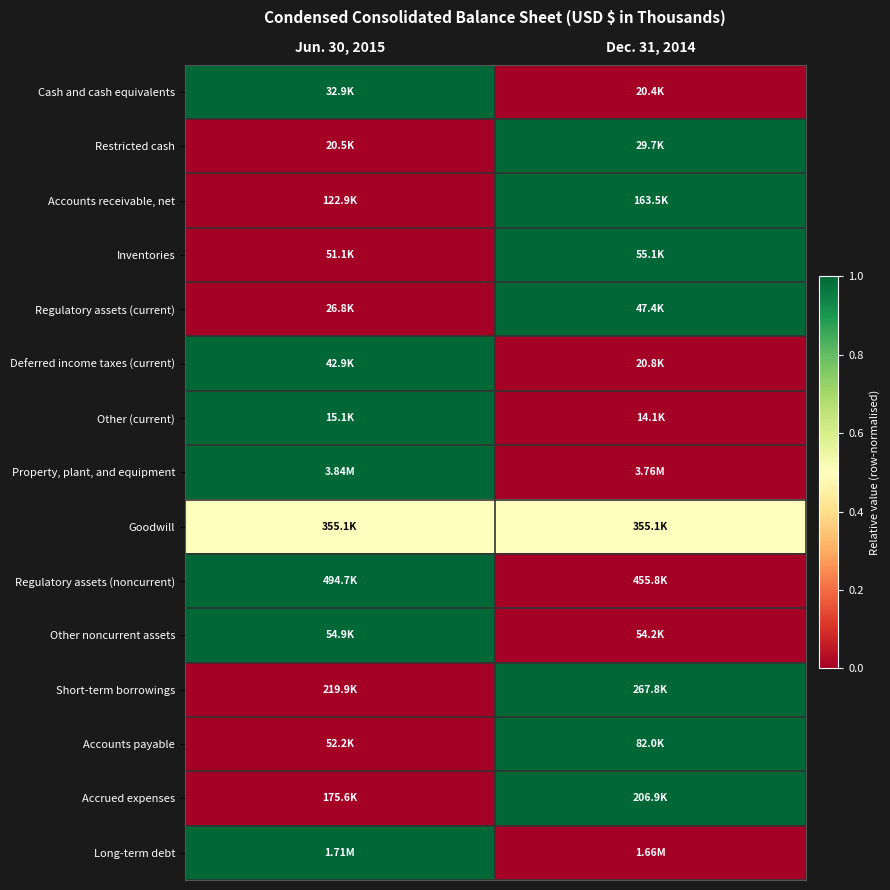

Reading left to right, what are all the values shown in this chart?

Cash and cash equivalents: Jun. 30, 2015=1.0	Dec. 31, 2014=0.0
Restricted cash: Jun. 30, 2015=0.0	Dec. 31, 2014=1.0
Accounts receivable, net: Jun. 30, 2015=0.0	Dec. 31, 2014=1.0
Inventories: Jun. 30, 2015=0.0	Dec. 31, 2014=1.0
Regulatory assets (current): Jun. 30, 2015=0.0	Dec. 31, 2014=1.0
Deferred income taxes (current): Jun. 30, 2015=1.0	Dec. 31, 2014=0.0
Other (current): Jun. 30, 2015=1.0	Dec. 31, 2014=0.0
Property, plant, and equipment: Jun. 30, 2015=1.0	Dec. 31, 2014=0.0
Goodwill: Jun. 30, 2015=0.5	Dec. 31, 2014=0.5
Regulatory assets (noncurrent): Jun. 30, 2015=1.0	Dec. 31, 2014=0.0
Other noncurrent assets: Jun. 30, 2015=1.0	Dec. 31, 2014=0.0
Short-term borrowings: Jun. 30, 2015=0.0	Dec. 31, 2014=1.0
Accounts payable: Jun. 30, 2015=0.0	Dec. 31, 2014=1.0
Accrued expenses: Jun. 30, 2015=0.0	Dec. 31, 2014=1.0
Long-term debt: Jun. 30, 2015=1.0	Dec. 31, 2014=0.0